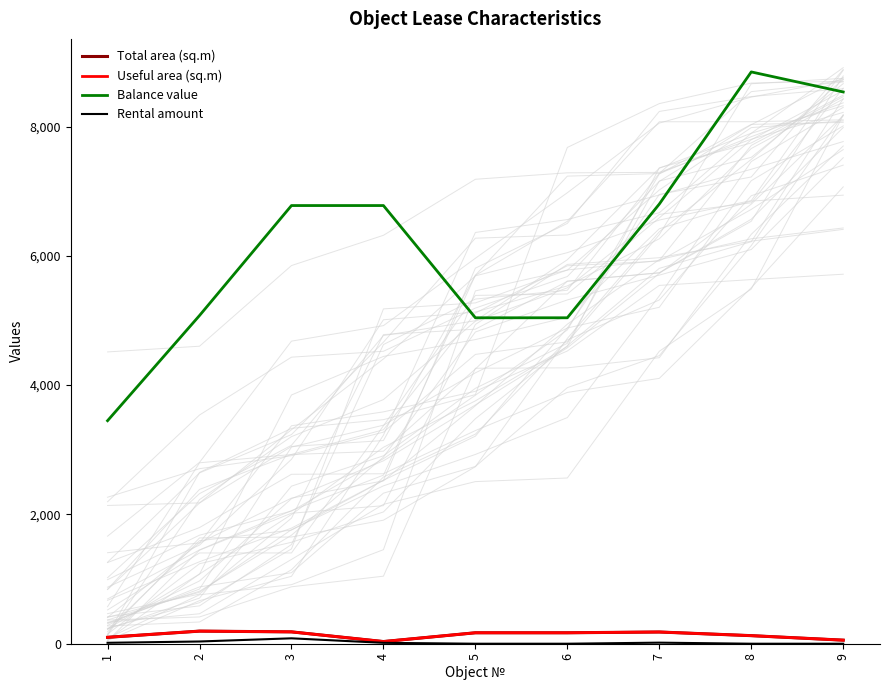

Which series changed the most between 3 and 4?

Total area (sq.m)